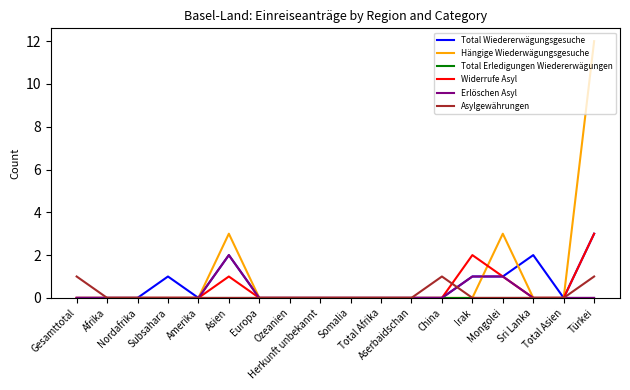

True or false: Erlöschen Asyl has a value of 2 at Irak.

False